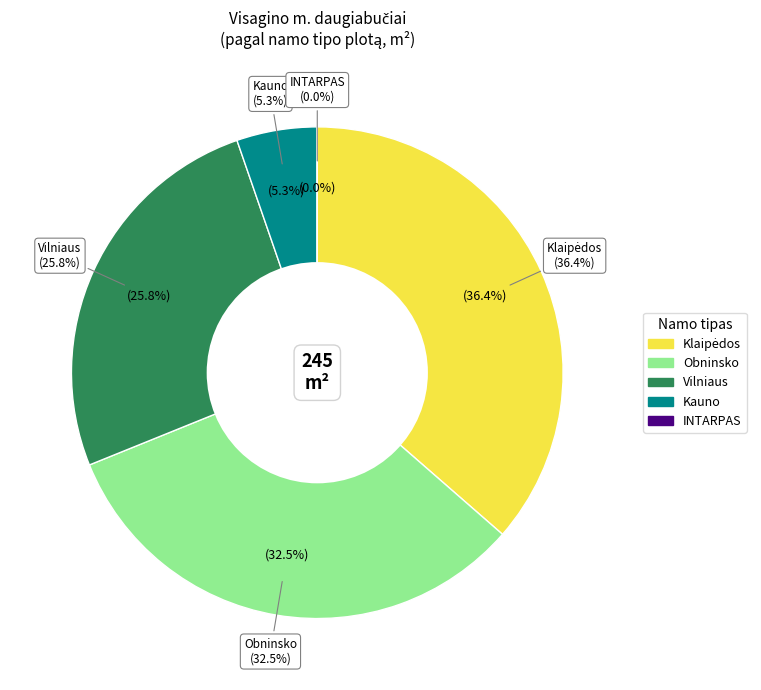

Which slice is the smallest?

INTARPAS